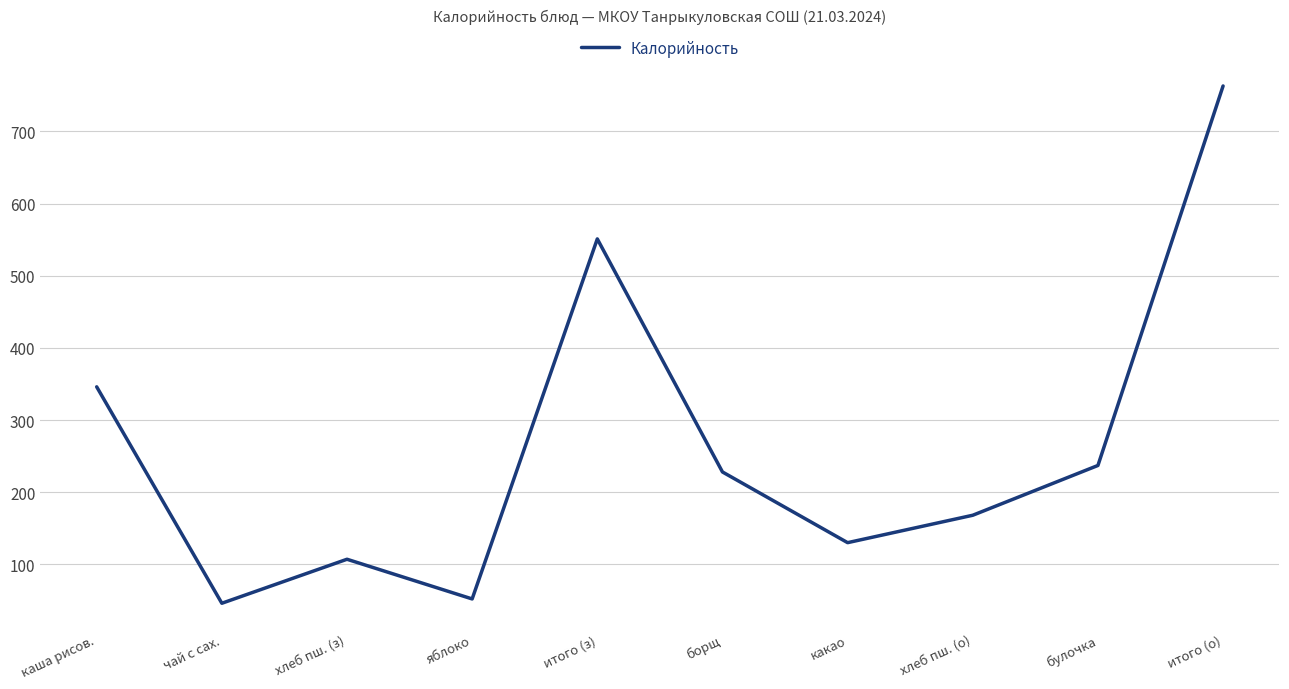

Where does the data first go above 228?

каша рисов.